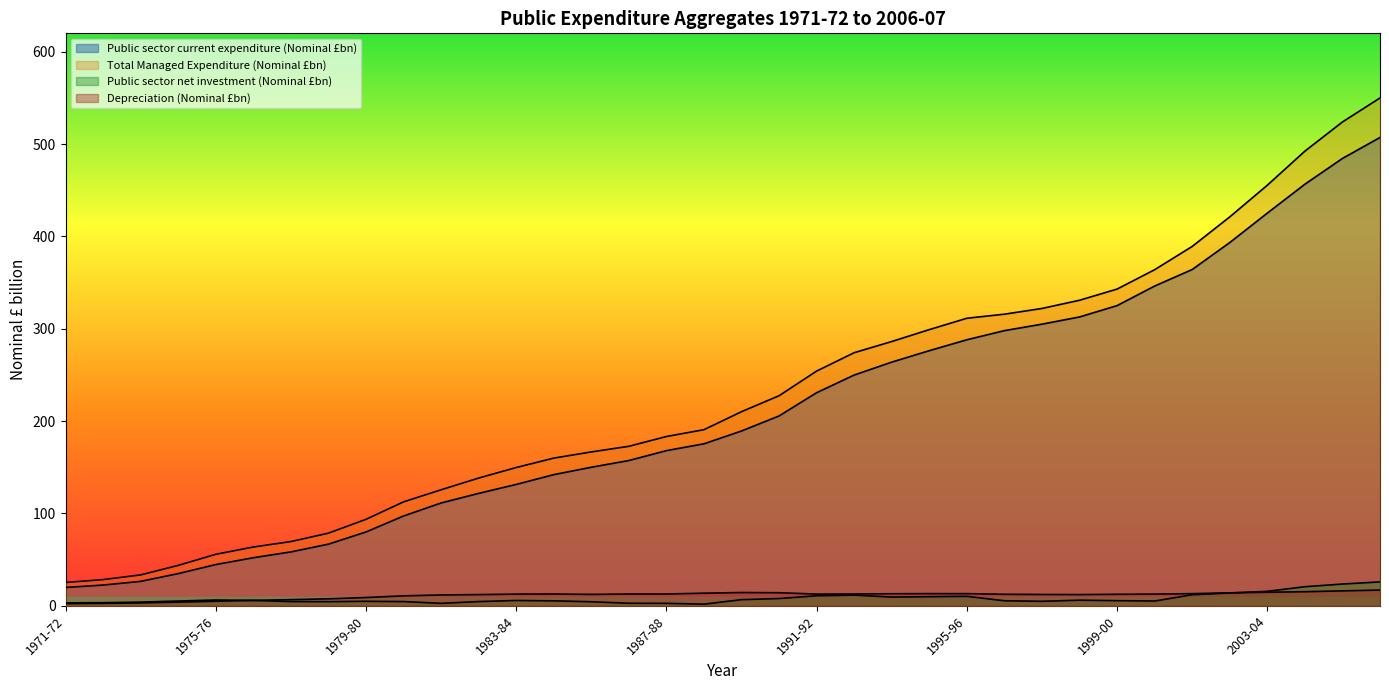

Which series has the largest range (max minus min)?

Total Managed Expenditure (Nominal £bn)